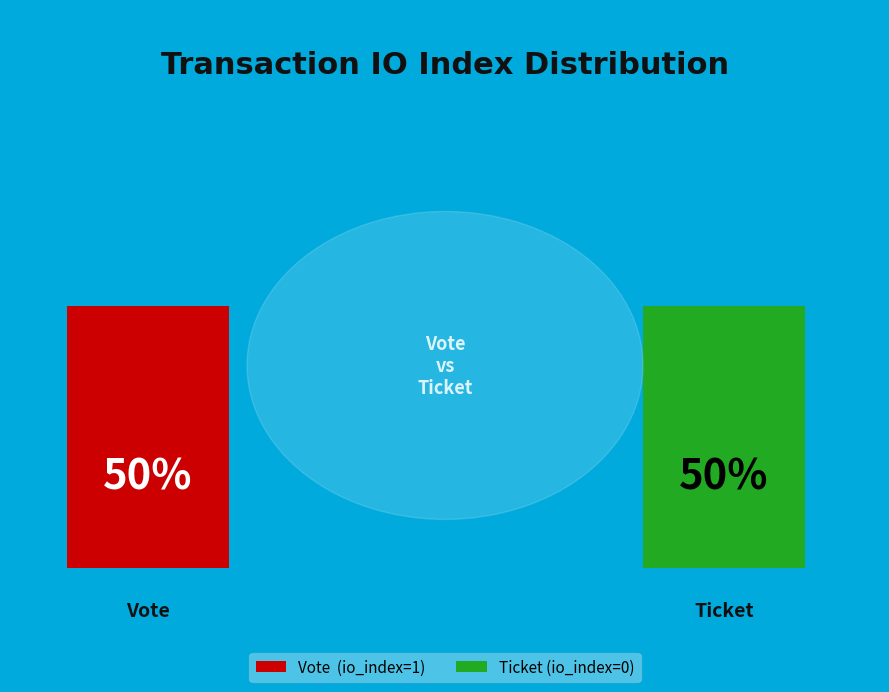

True or false: Vote (io_index=1) accounts for 99% of the total.

False